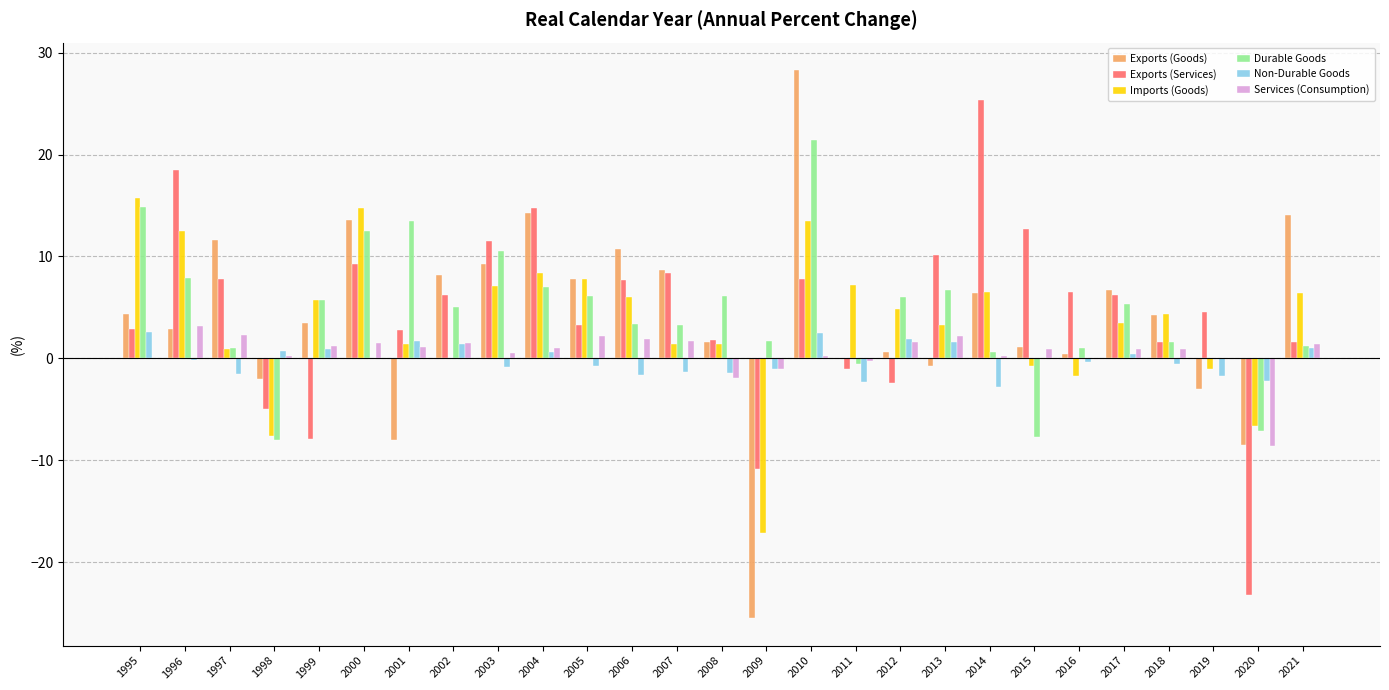

Is it true that Exports (Services) equals 39.7 at 2014?

False